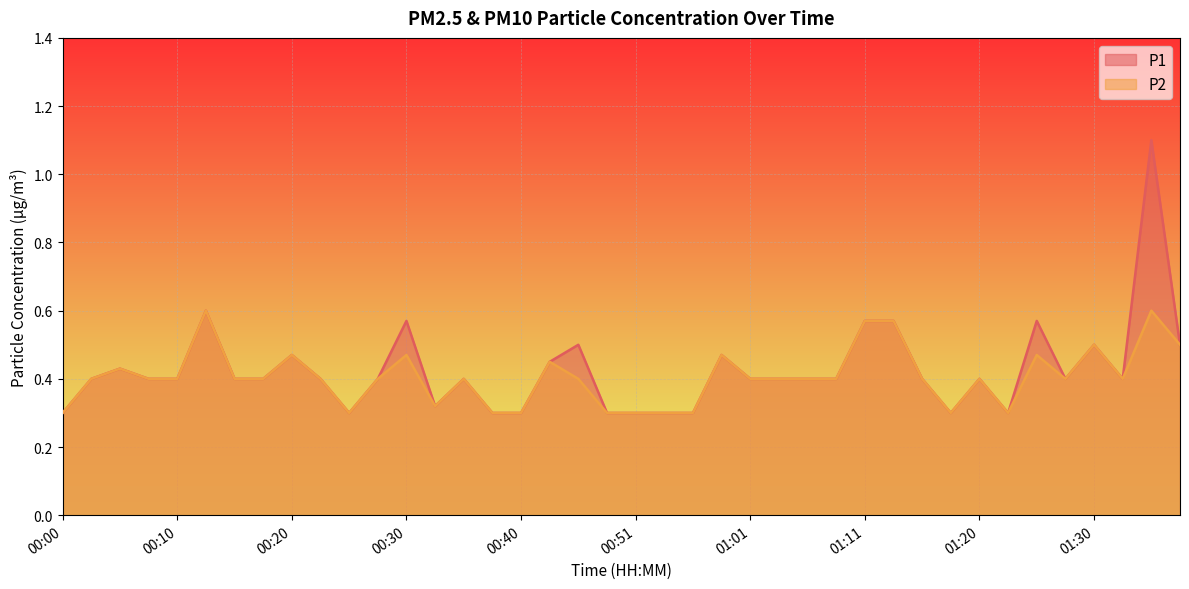

At how many categories does at least one series exceed 0?

40